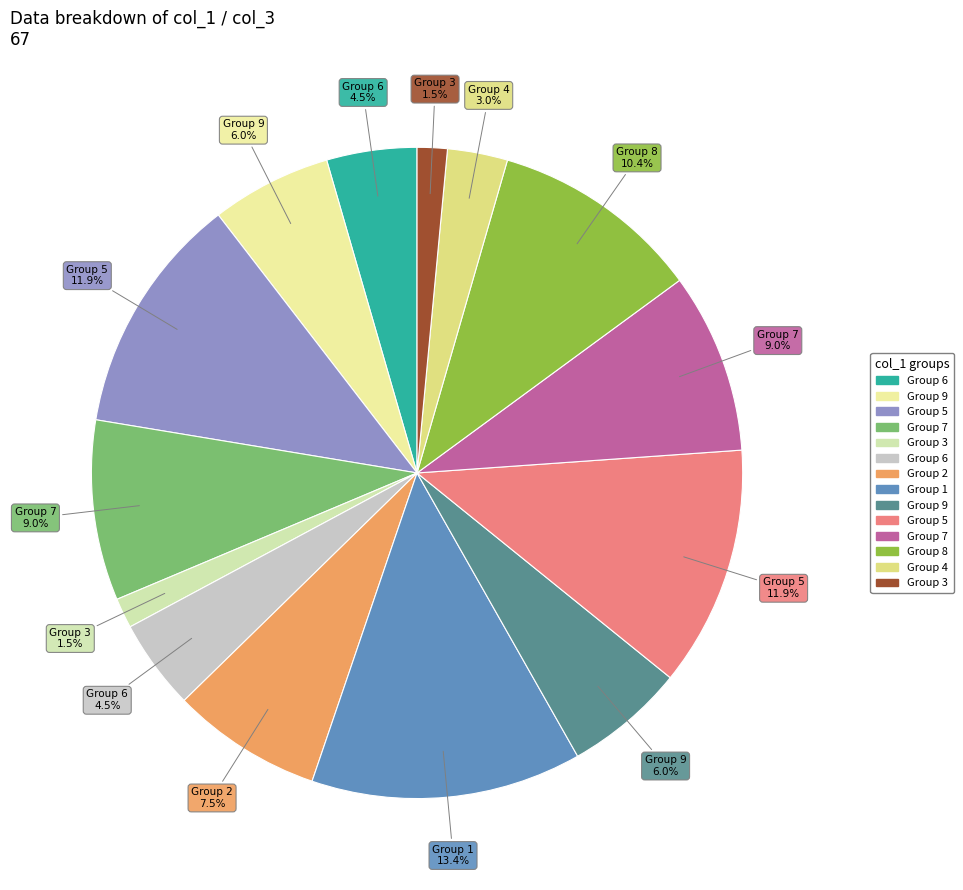

Rank the categories by value from lowest to highest.

3, 3, 4, 6, 6, 9, 9, 2, 7, 7, 8, 5, 5, 1